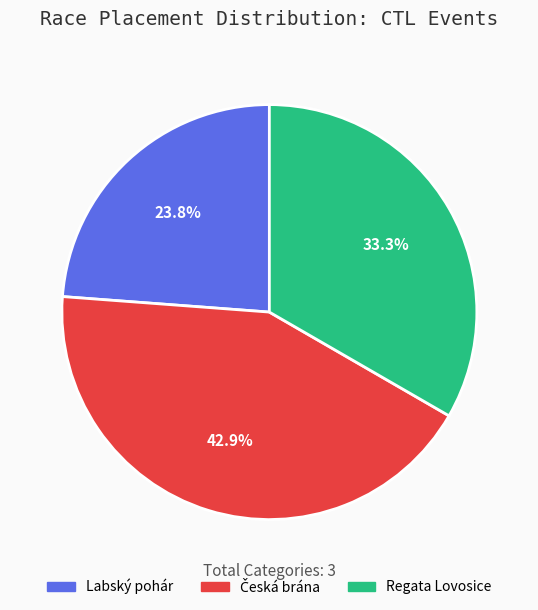

Approximately how many times larger is the value at Labský pohár compared to Regata Lovosice?

0.7